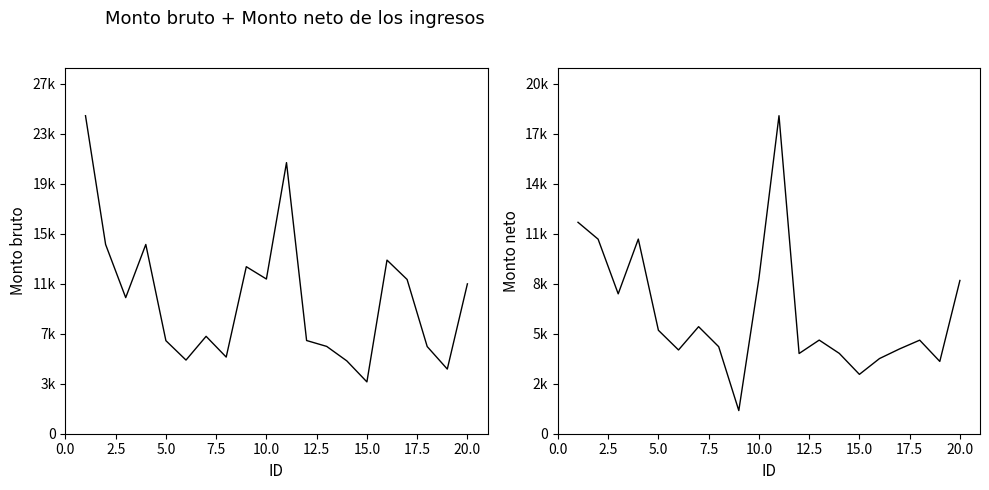

At how many categories does at least one series exceed 11831?

8